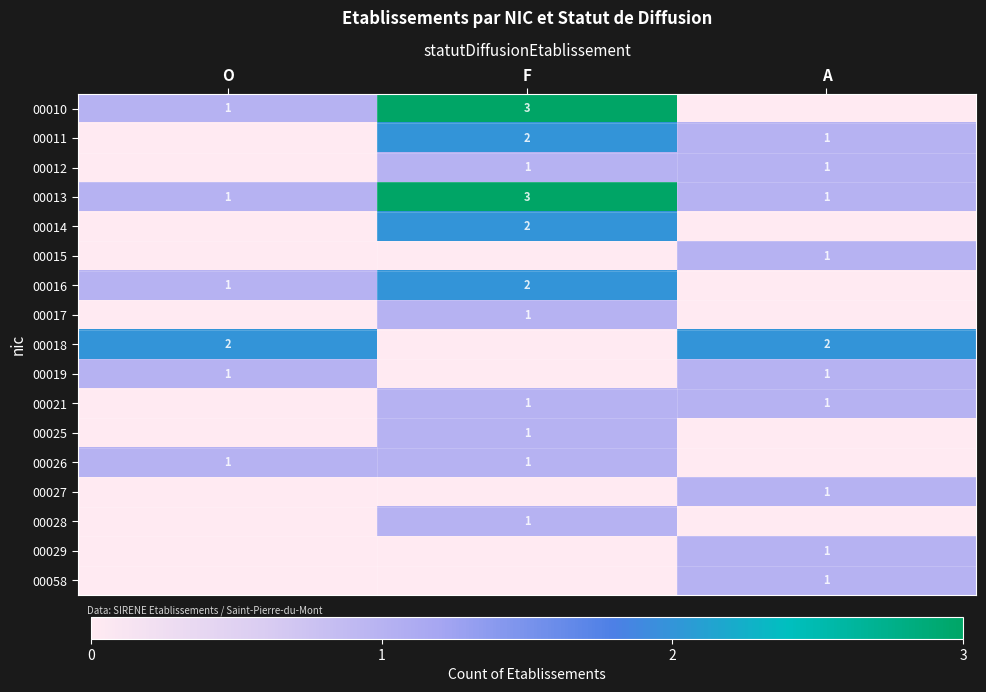

What is the total value across all series at A?

11